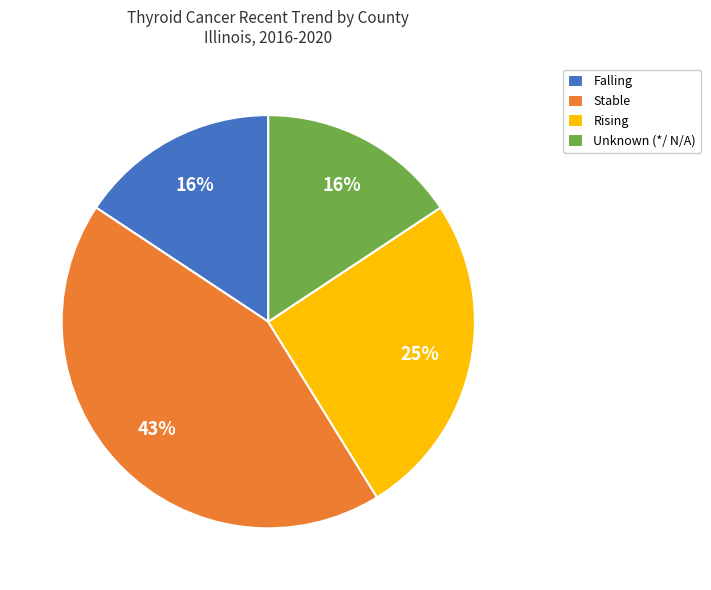

Is the sum of Unknown (*/ N/A) and Rising greater than half?

No